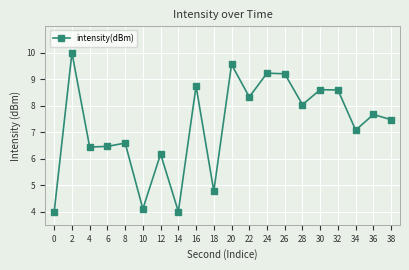

The chart shows a value of 2.1 at 34. True or false?

False